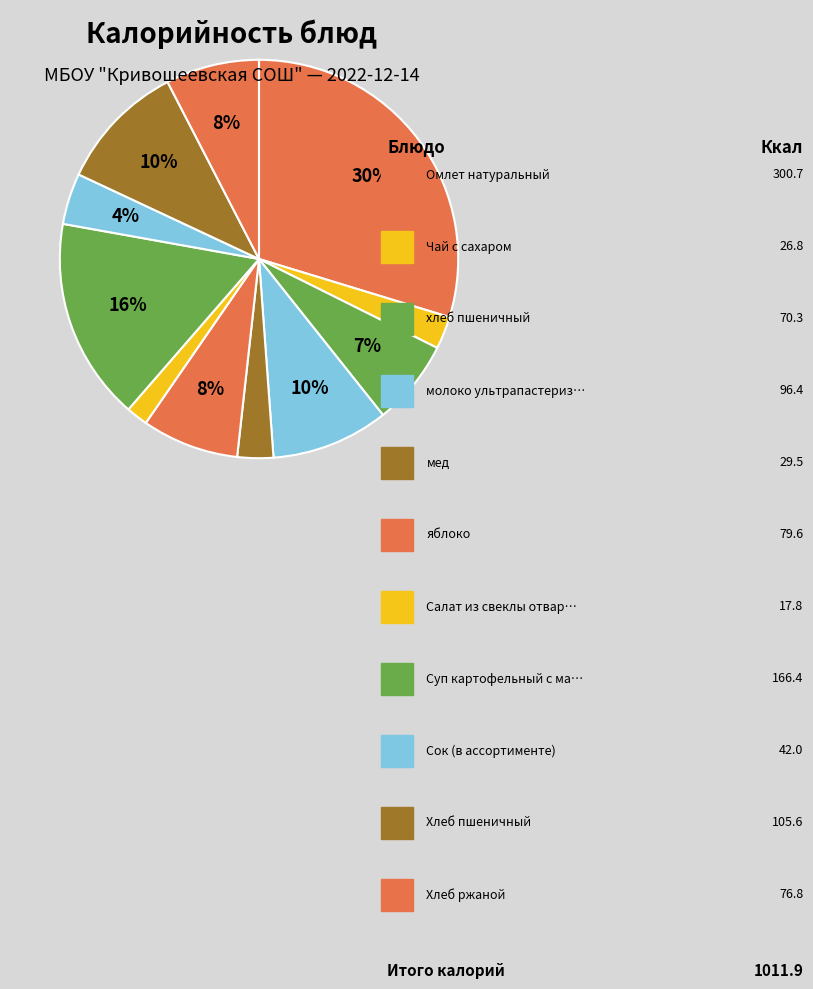

How many slices are in this pie chart?

11